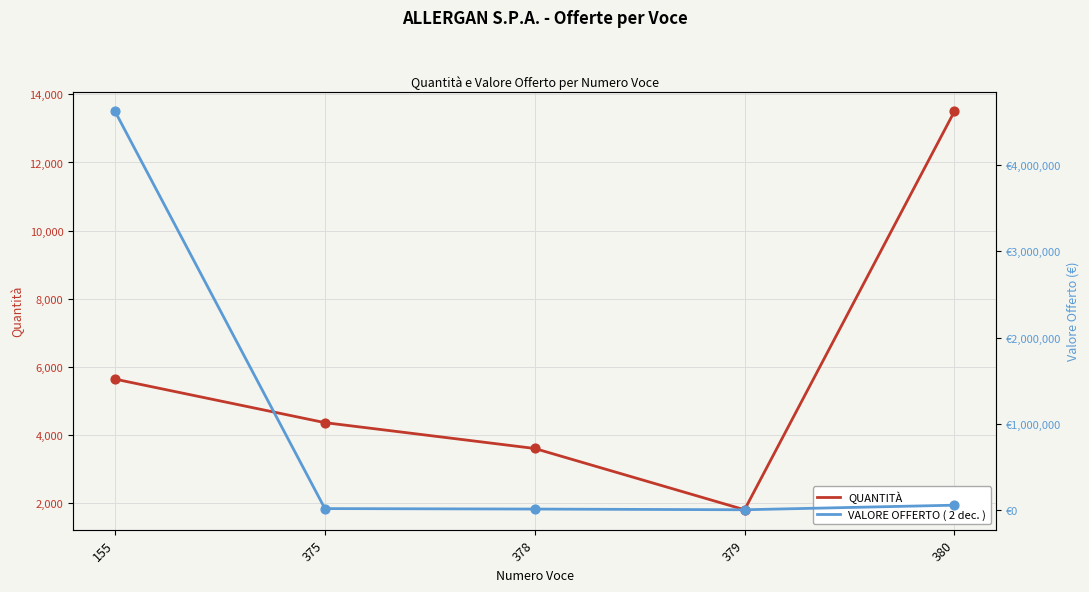

Which series has the widest spread of Y values?

VALORE OFFERTO ( 2 dec. )